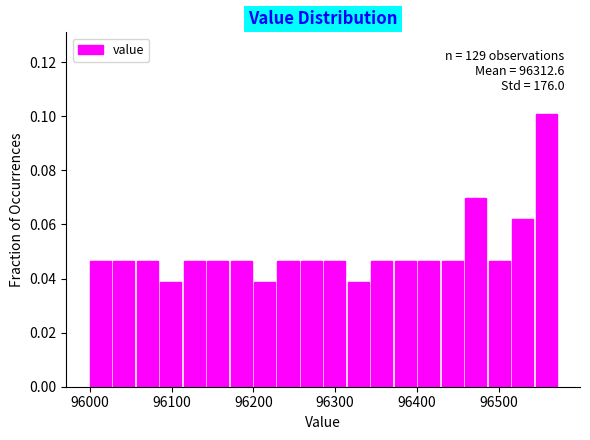

Around what value on the x-axis is the tallest bar? Give the approximate position of its centre, as read against the axis.

96560